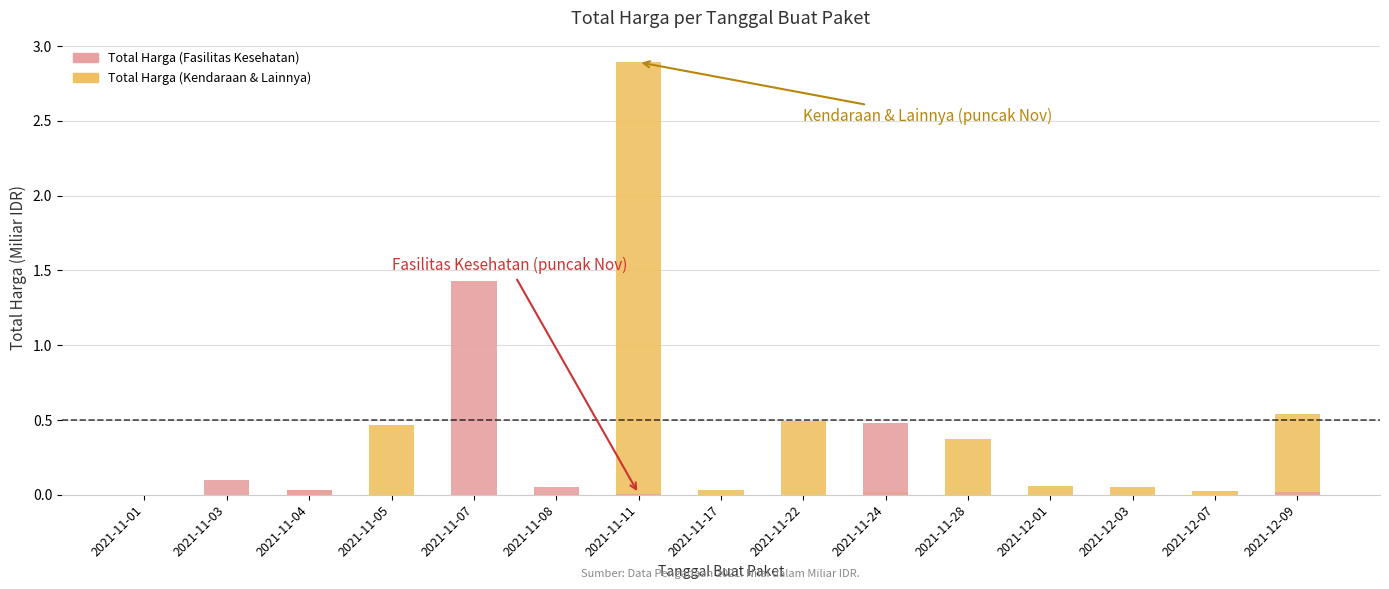

How many bars are there in total?

30